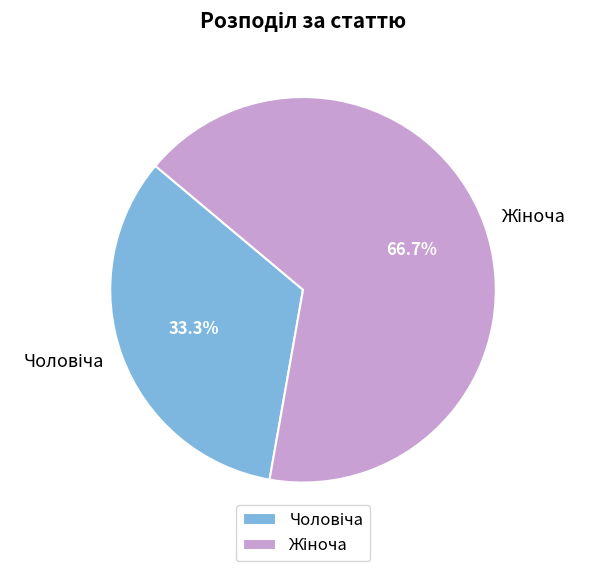

Does any single category account for the majority?

Yes